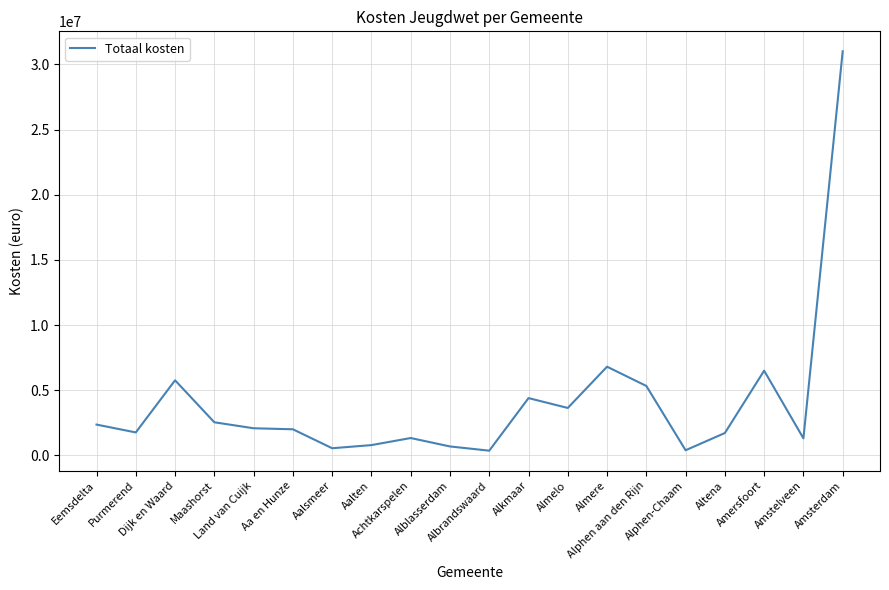

What is the difference between the maximum and minimum values?

30643238